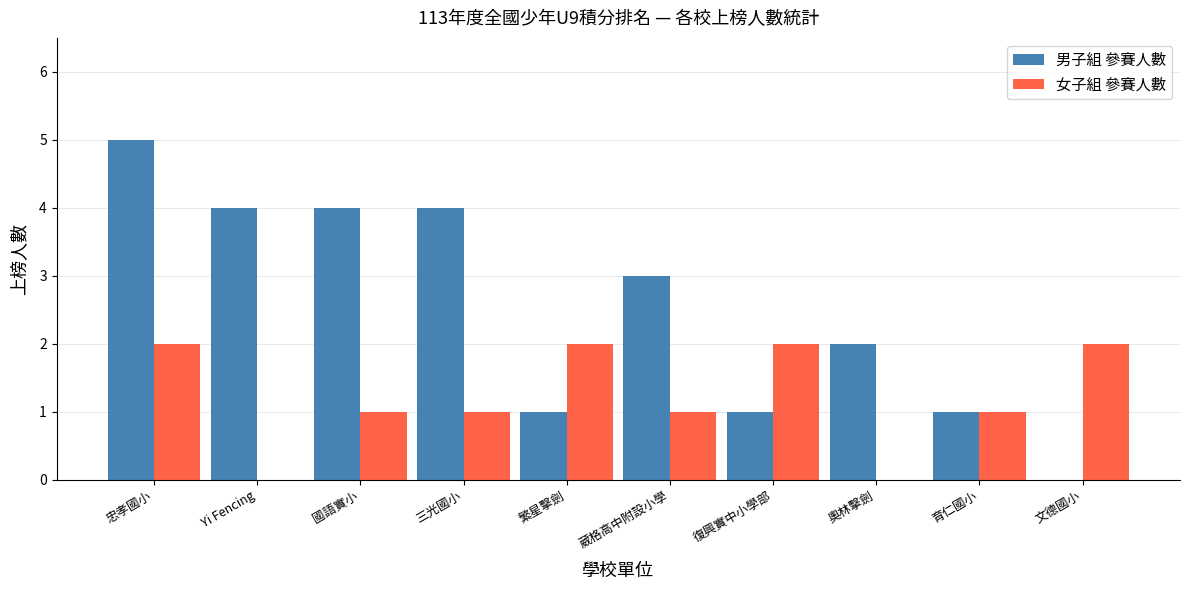

Does the chart contain stacked bars?

No